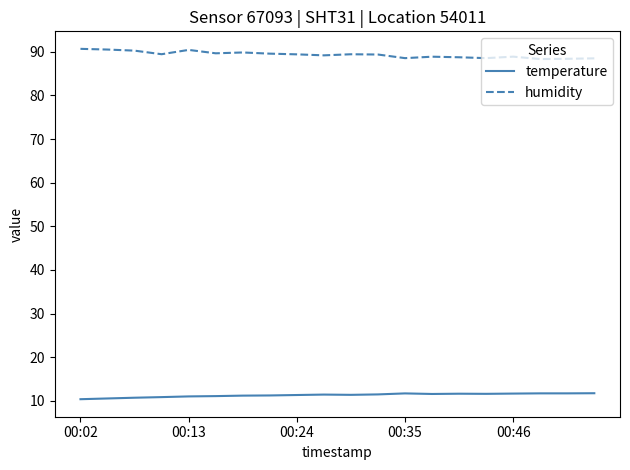

List the series in order of their overall mean, lowest first.

temperature, humidity